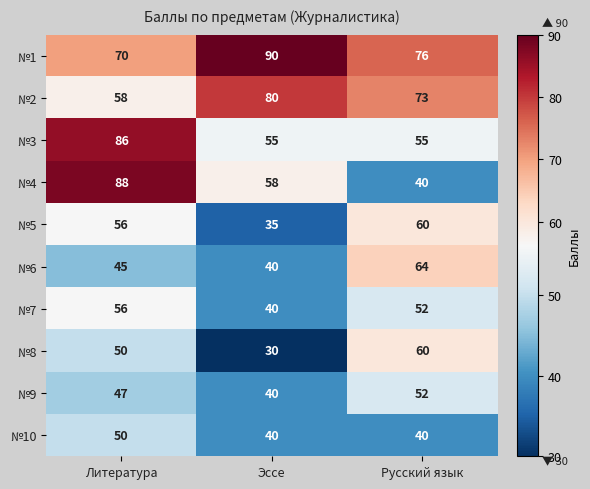

At which category is the sum across all series the highest?

Литература